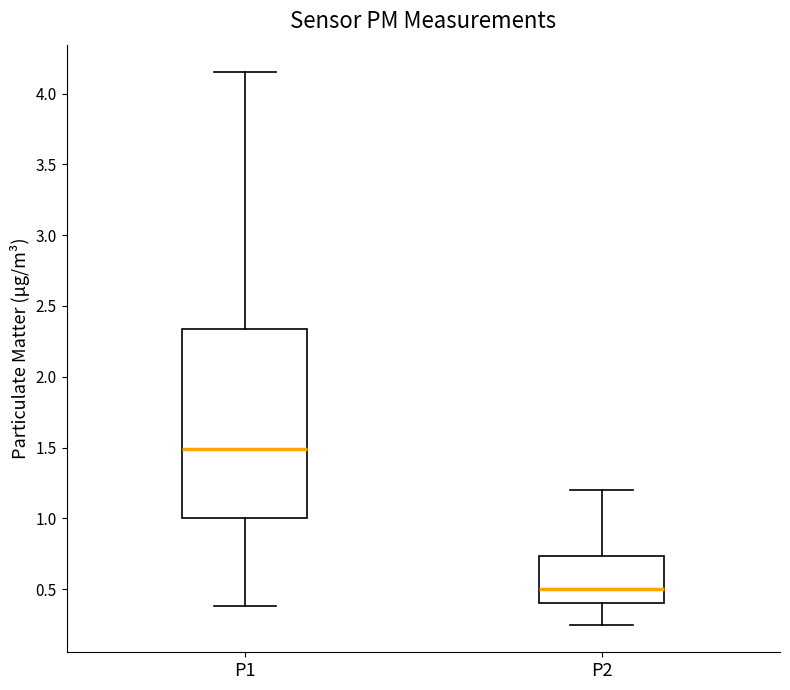

Comparing the boxes themselves (not the whiskers), which one is the tallest?

P1